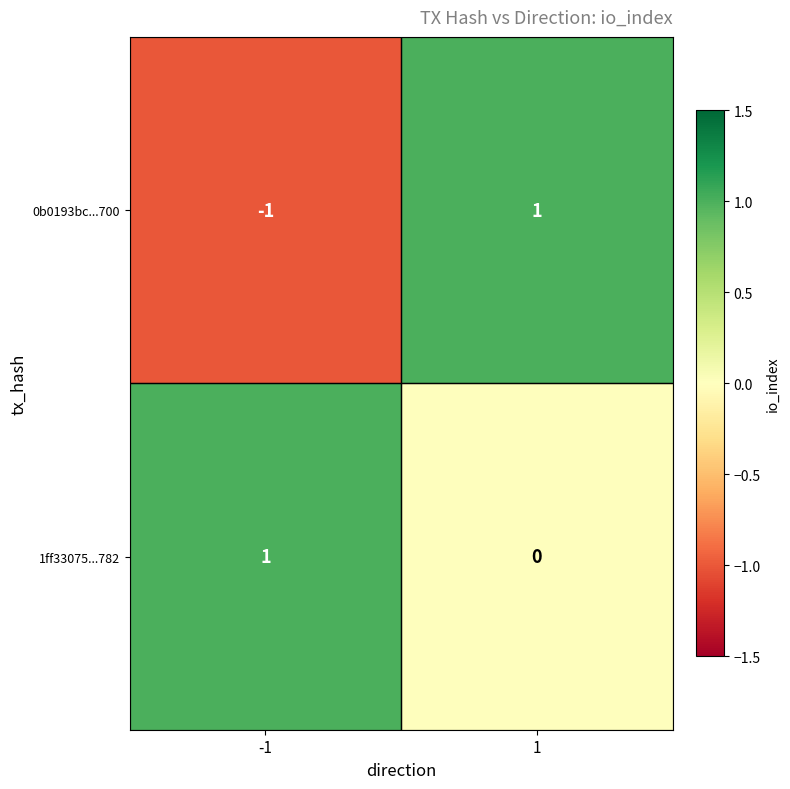

The 0b0193bc...700 series shows -1 at -1. True or false?

True